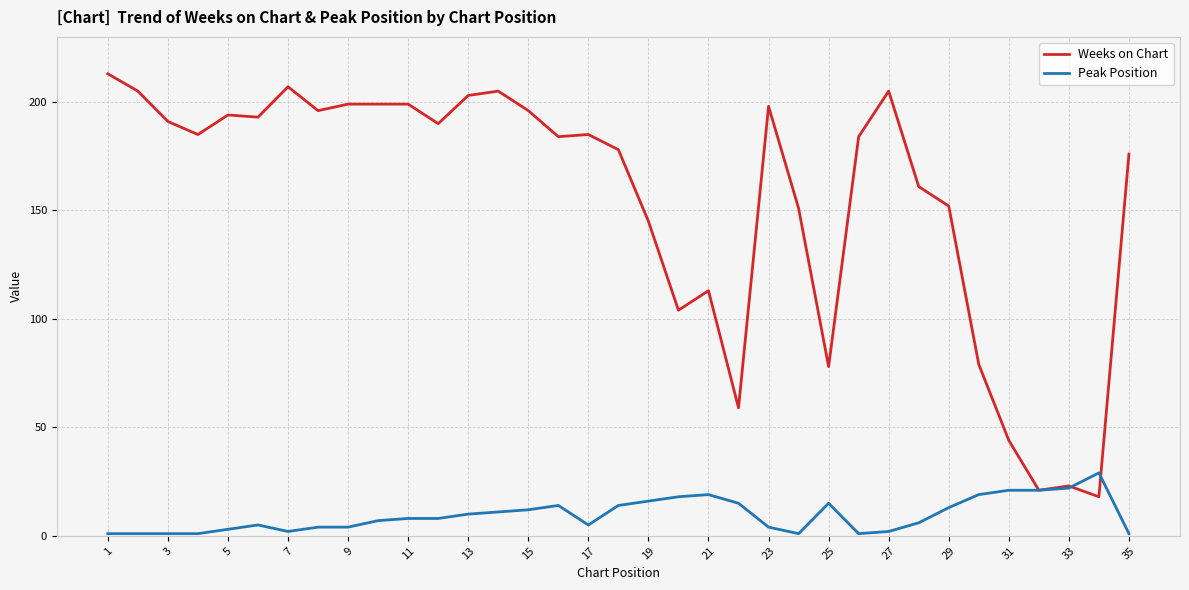

Which series has the largest range (max minus min)?

Weeks on Chart